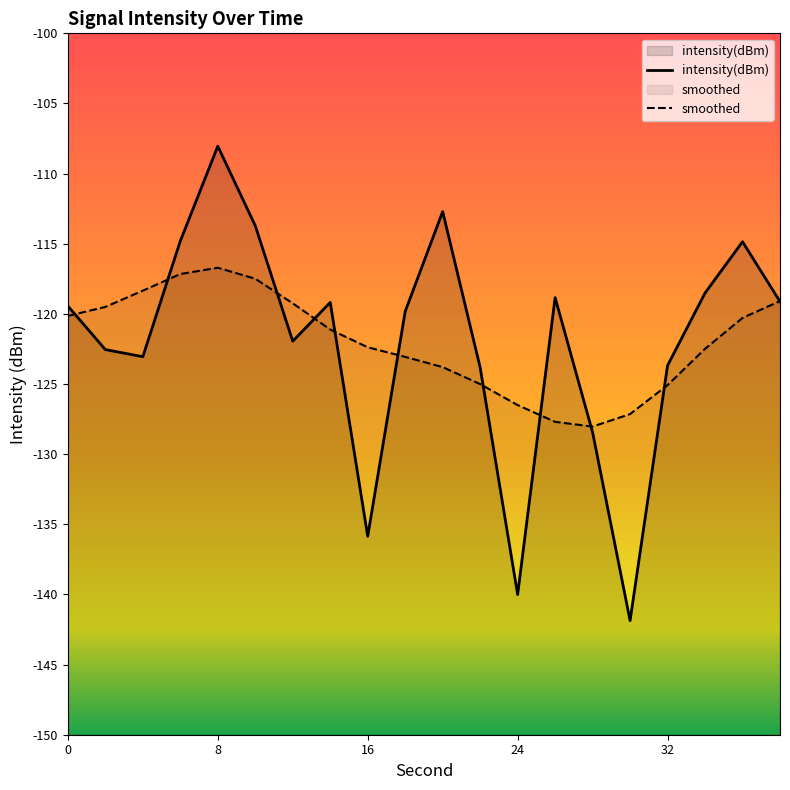

Where does the data first go above -119?

6